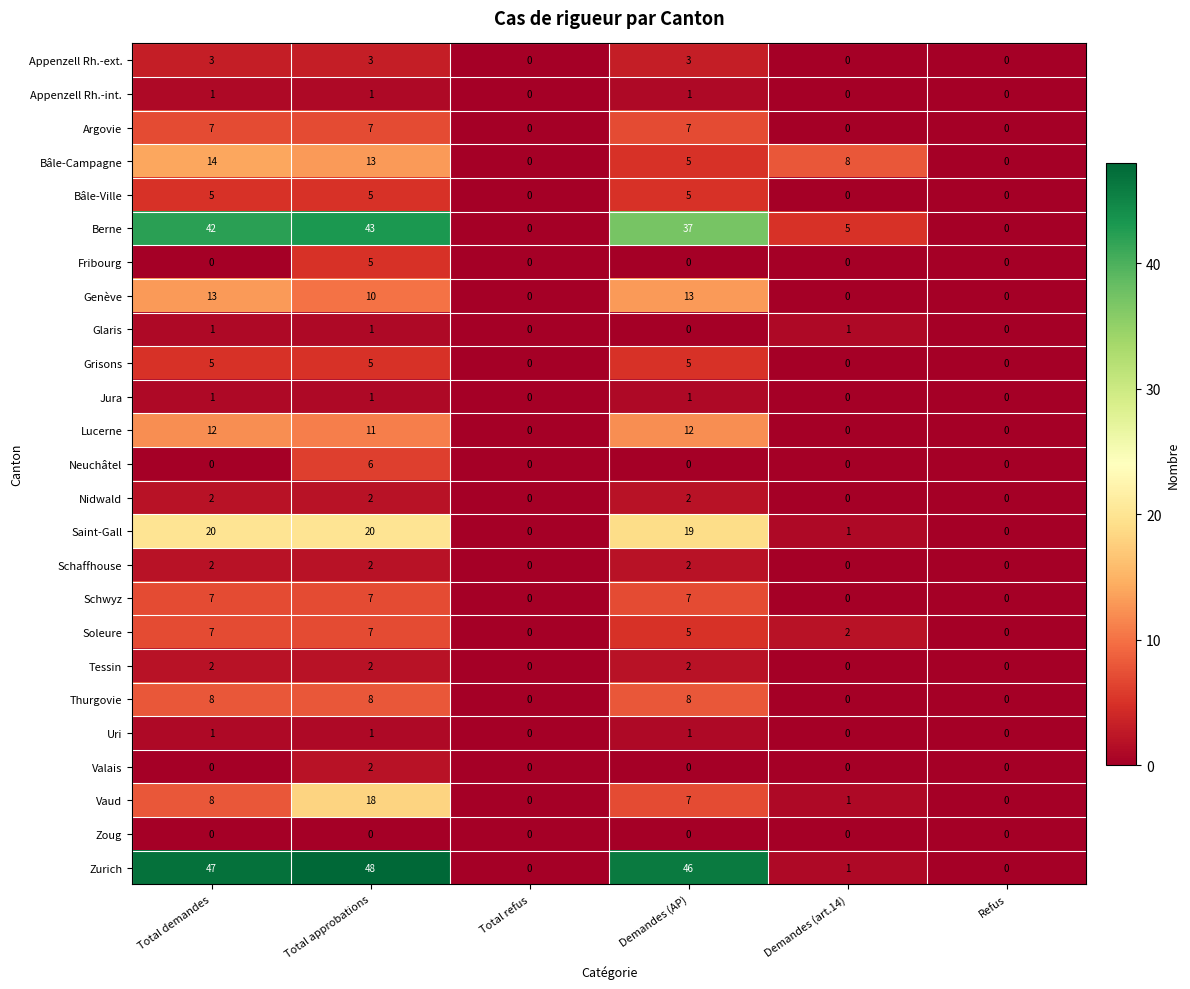

How many positive values does the Appenzell Rh.-ext. series have?

3